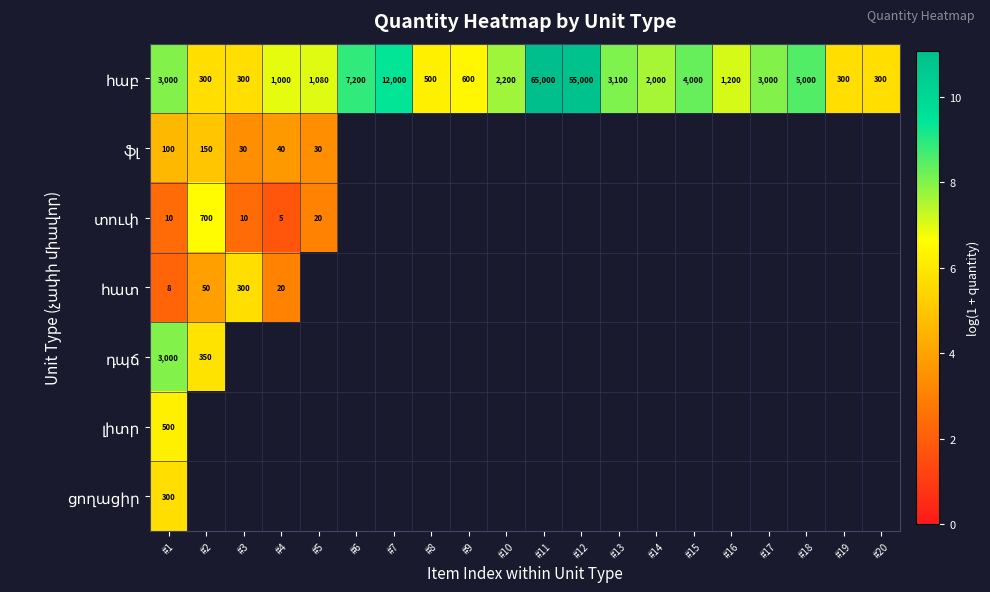

List the series in order of their peak value, lowest first.

ֆլ, հատ, ցողացիր, լիտր, տուփ, դպճ, հաբ